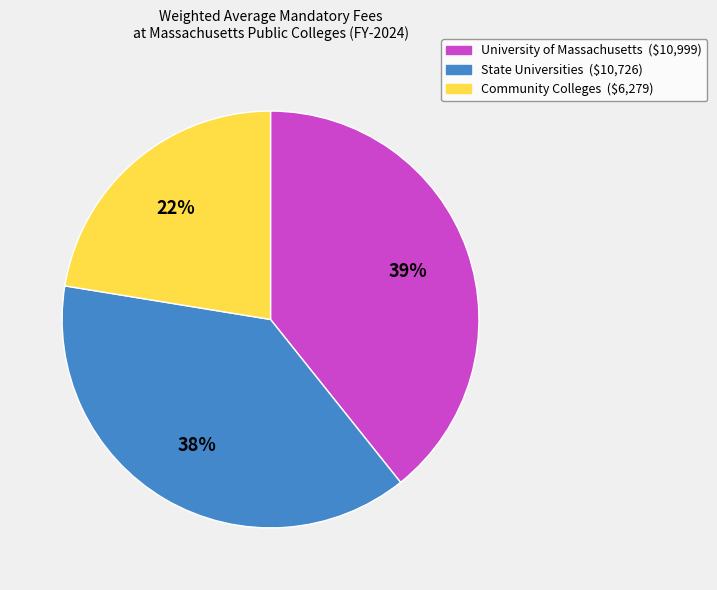

To the nearest percent, what is the difference between the Community Colleges and University of Massachusetts slice percentages?

17%